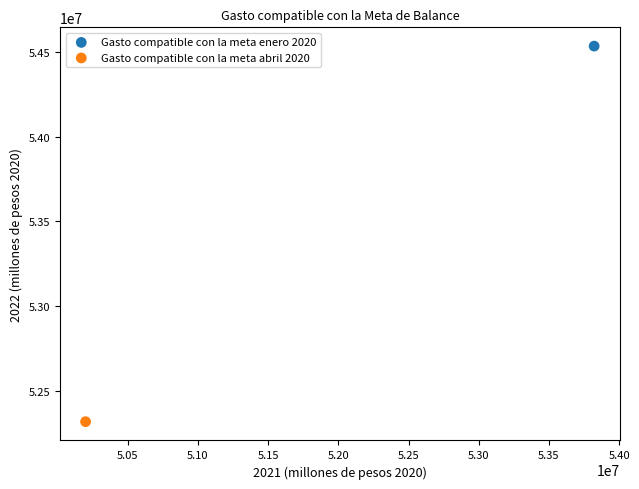

Which series reaches the minimum Y coordinate?

Gasto compatible con la meta abril 2020